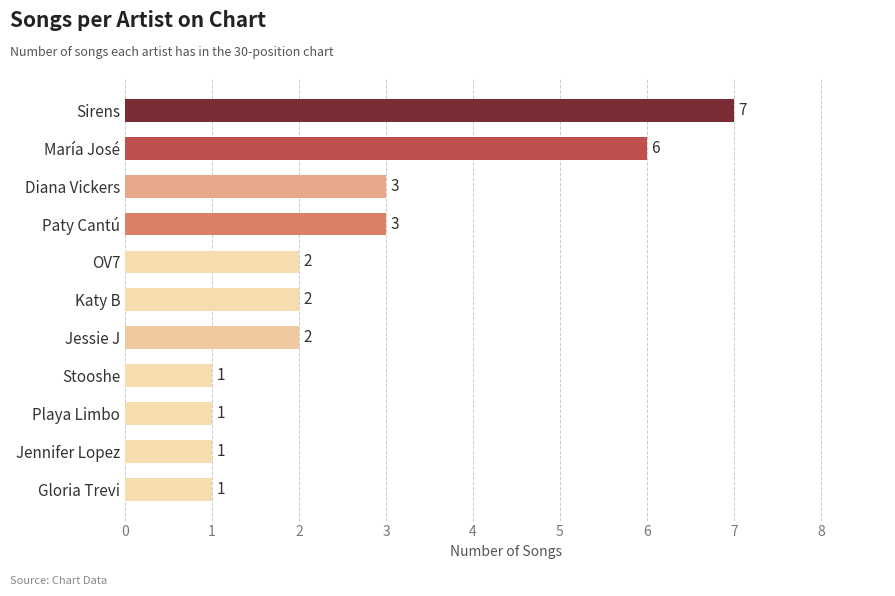

The value at Stooshe is 1. True or false?

True